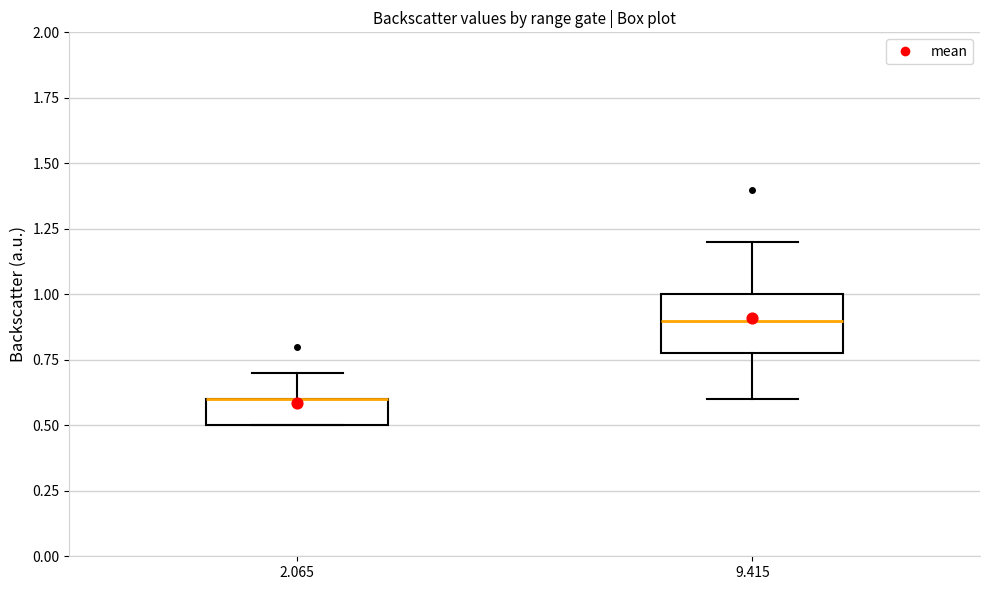

Reading left to right, read every box against the y-axis: the position of its median line, the range the box covers, and the ends of its whiskers. The values are not printed on the chart, so give them approximately, as read against the axis.

2.065: median 0.6 (drawn on the box's upper edge), box 0.5 to 0.6, whiskers 0.5 to 0.7
9.415: median 0.9, box 0.8 to 1.0, whiskers 0.6 to 1.2